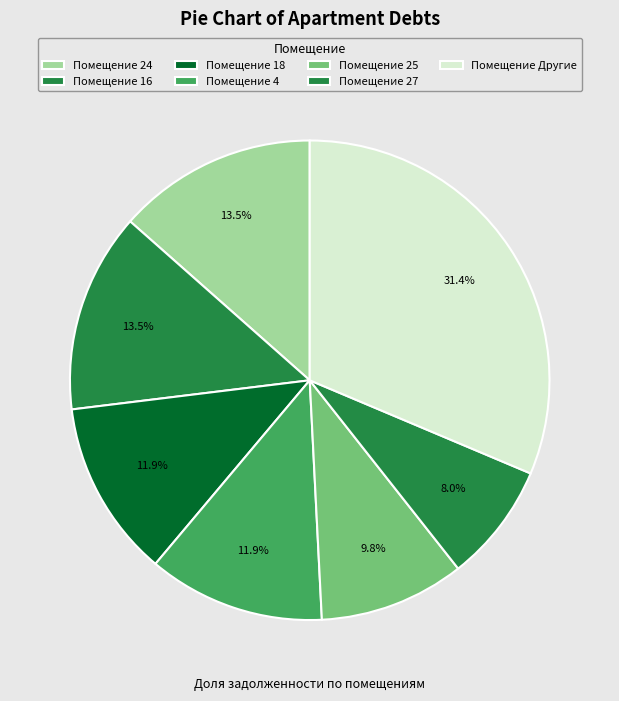

Count the number of slices in the pie.

7